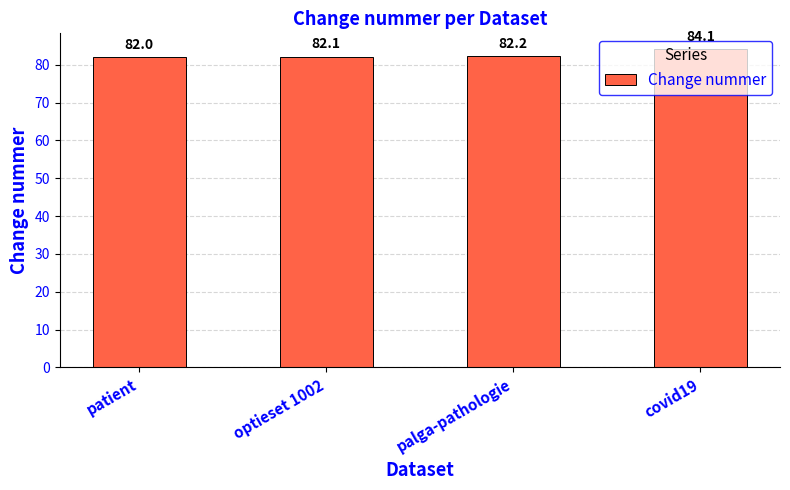

Which category has the highest value across all series?

covid19